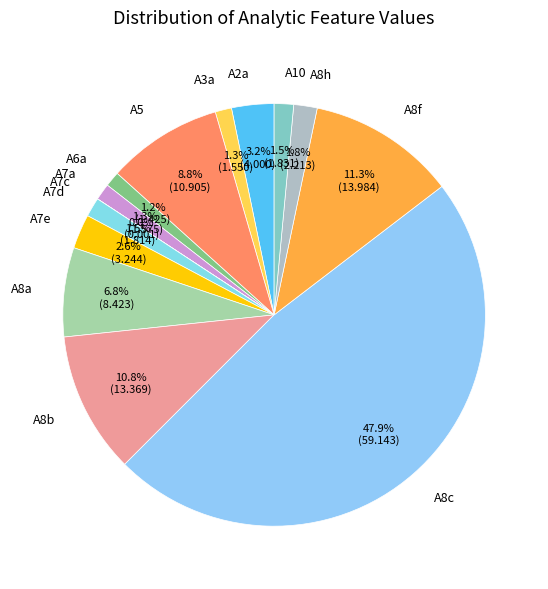

Which category has the biggest portion of the pie?

A8c